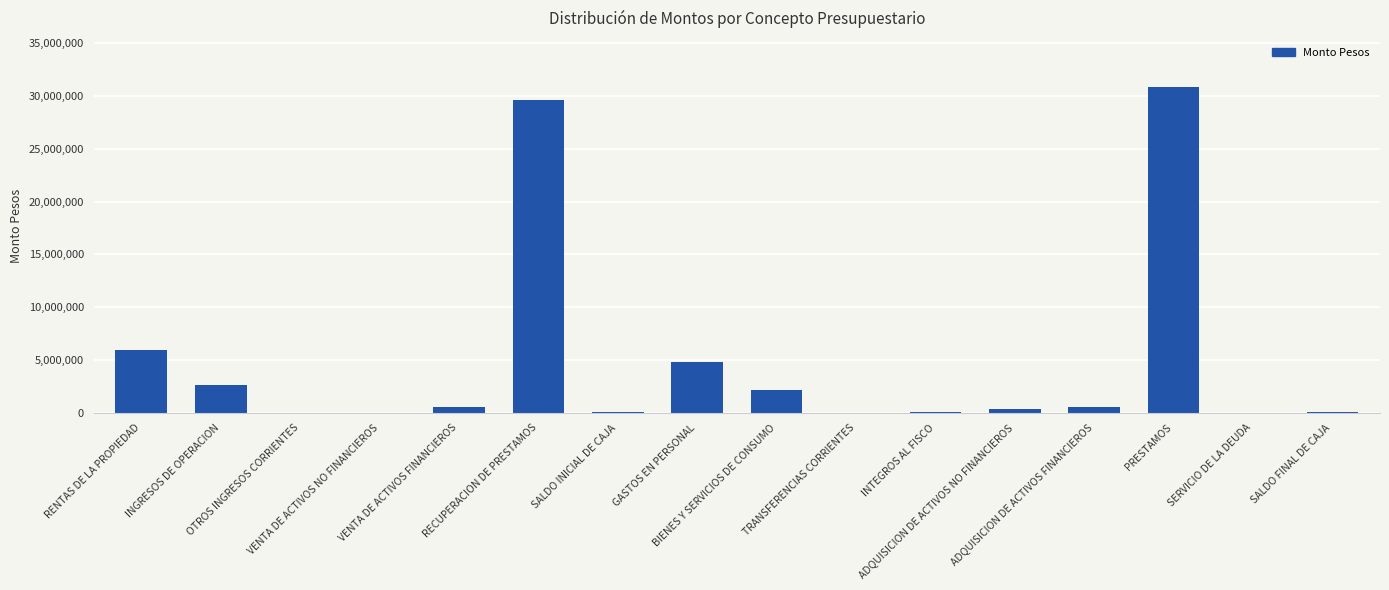

What is the greatest value displayed?

30870000